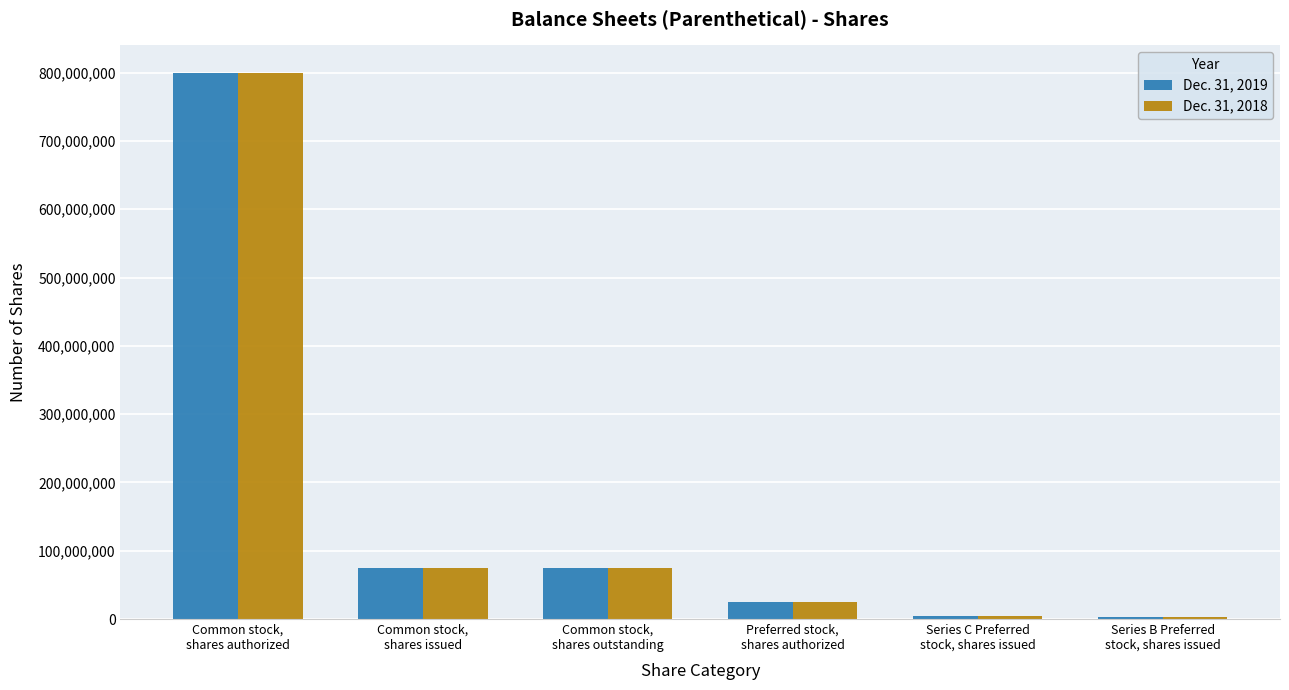

What is the greatest value displayed?

800000000